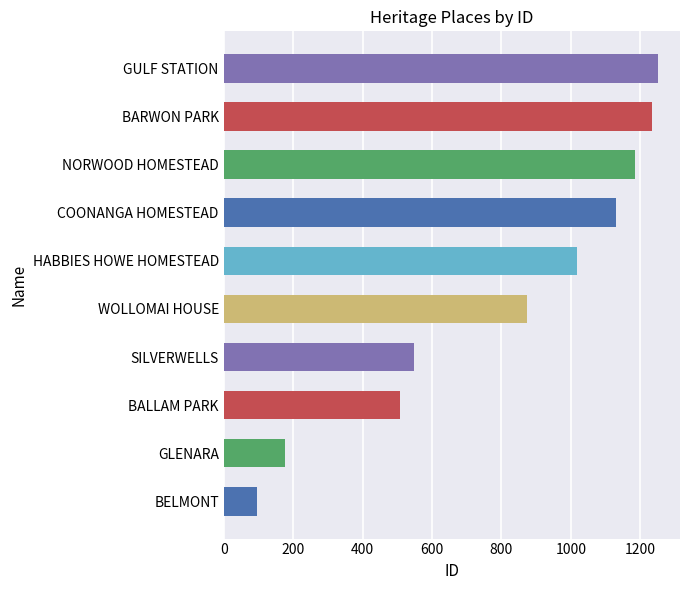

What is the change in value from COONANGA HOMESTEAD to BARWON PARK?

+105